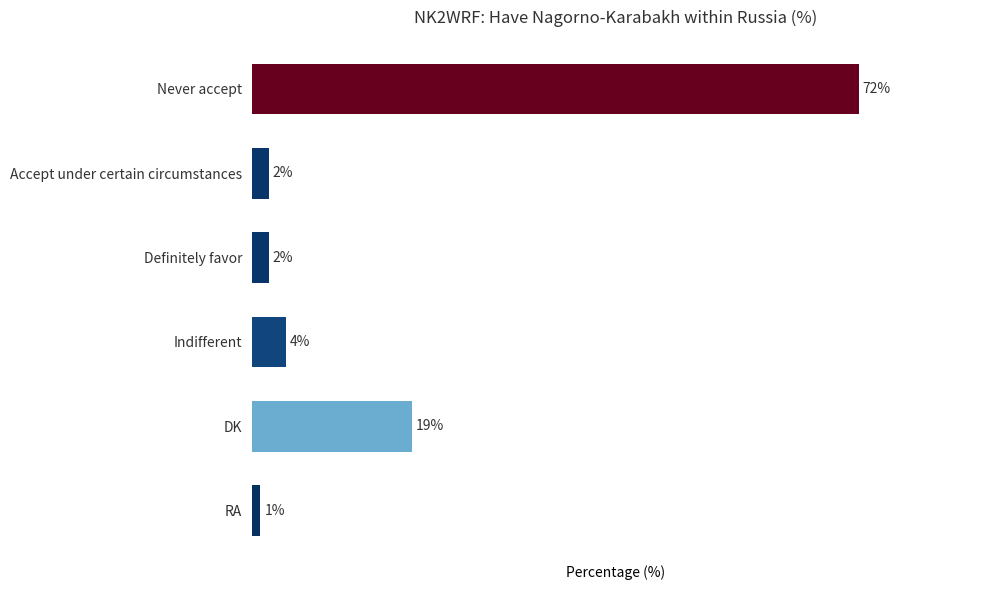

What is the label of the 2nd bar from the bottom?

DK